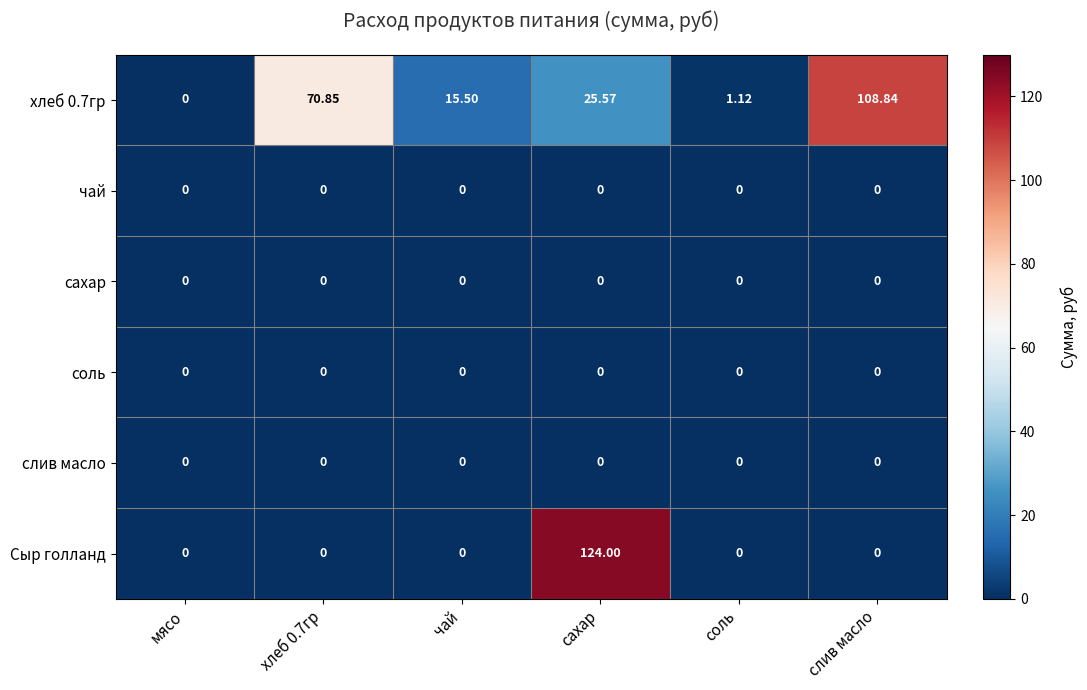

Is the value of хлеб 0.7гр at слив масло greater than the value of слив масло at мясо?

Yes